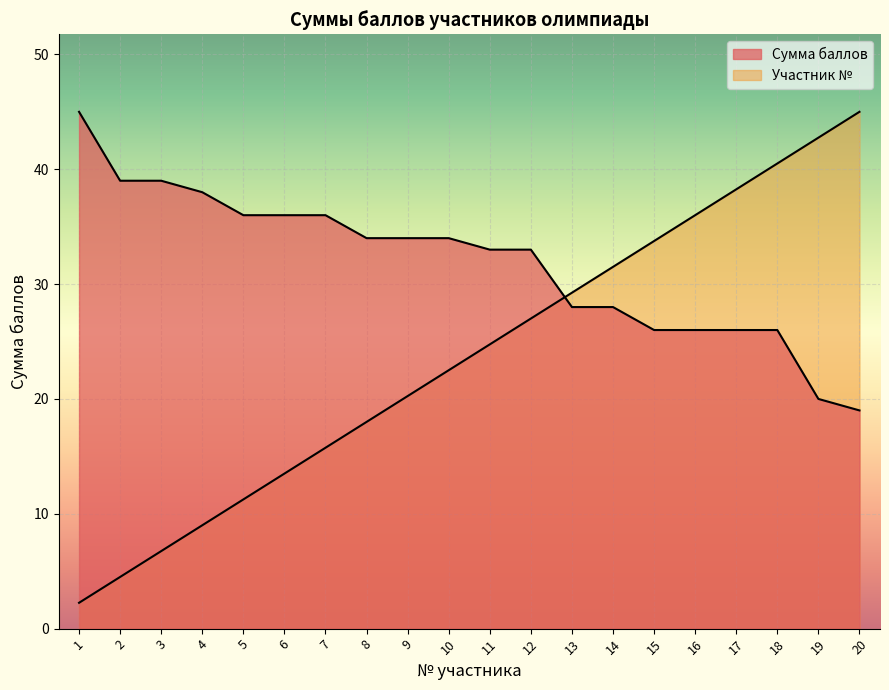

Reading left to right, extract all data points from this chart.

Сумма баллов: 1=45.0	2=39.0	3=39.0	4=38.0	5=36.0	6=36.0	7=36.0	8=34.0	9=34.0	10=34.0	11=33.0	12=33.0	13=28.0	14=28.0	15=26.0	16=26.0	17=26.0	18=26.0	19=20.0	20=19.0
Участник №: 1=2.2	2=4.5	3=6.8	4=9.0	5=11.2	6=13.5	7=15.8	8=18.0	9=20.2	10=22.5	11=24.8	12=27.0	13=29.2	14=31.5	15=33.8	16=36.0	17=38.2	18=40.5	19=42.8	20=45.0